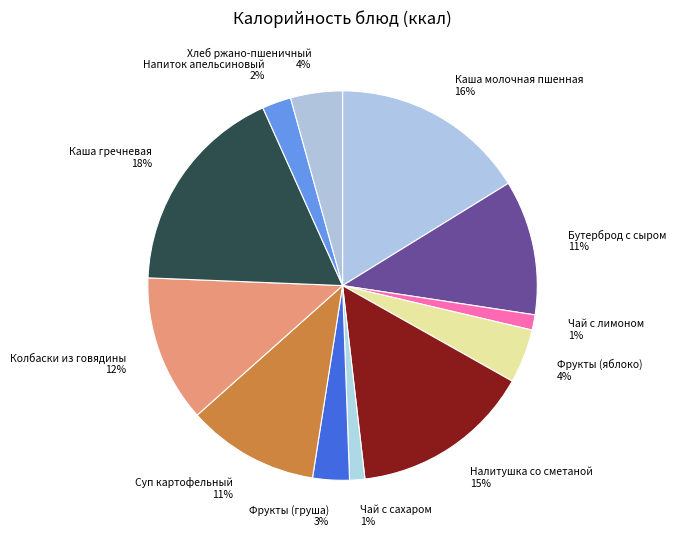

Which slice is the largest?

Каша гречневая